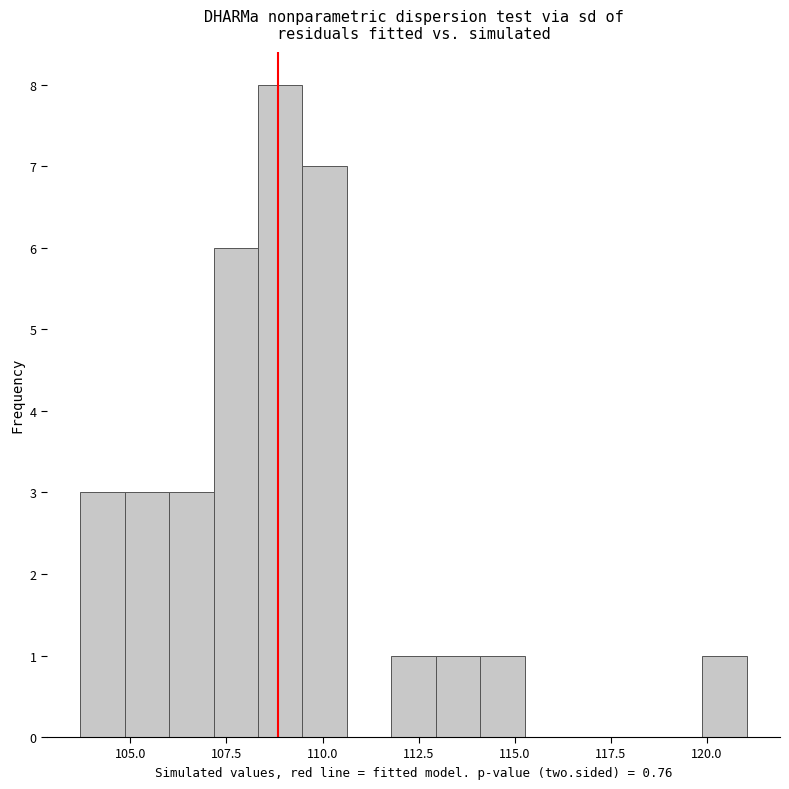

Around what value on the x-axis is the tallest bar? Give the approximate position of its centre, as read against the axis.

109.0